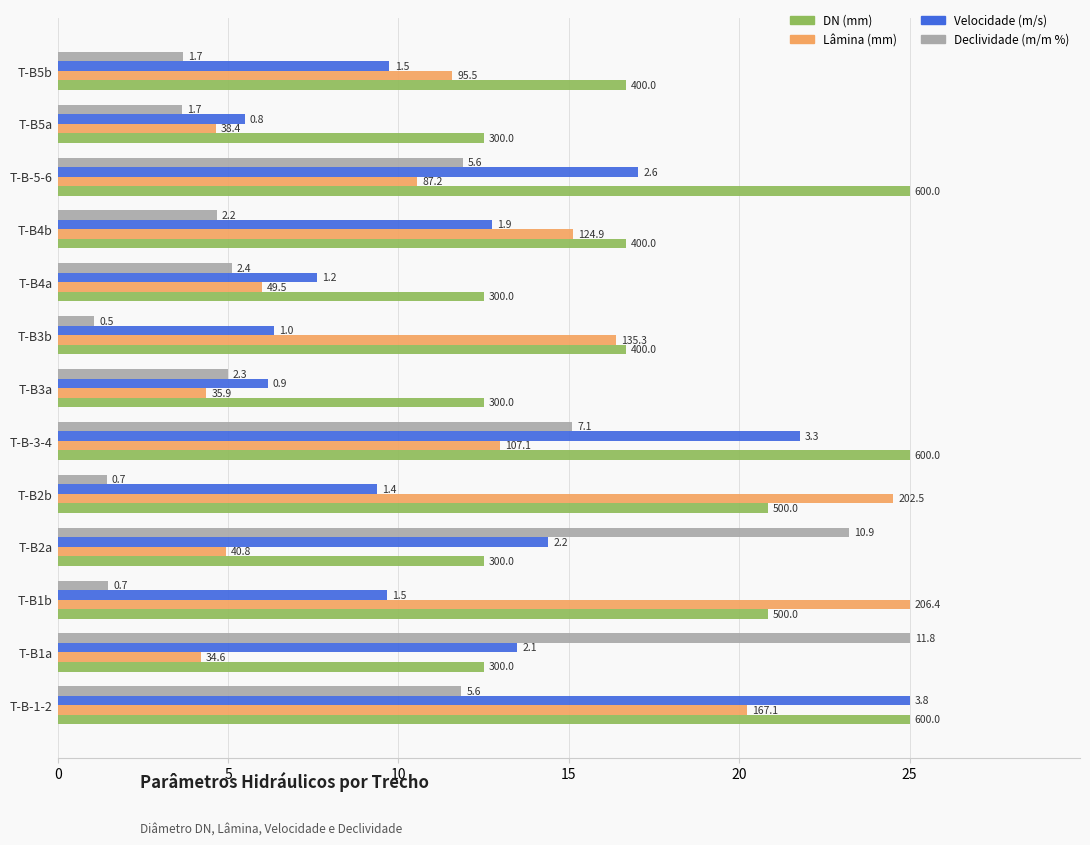

What are all the series names shown in the legend?

DN (mm), Lâmina (mm), Velocidade (m/s), Declividade (m/m %)